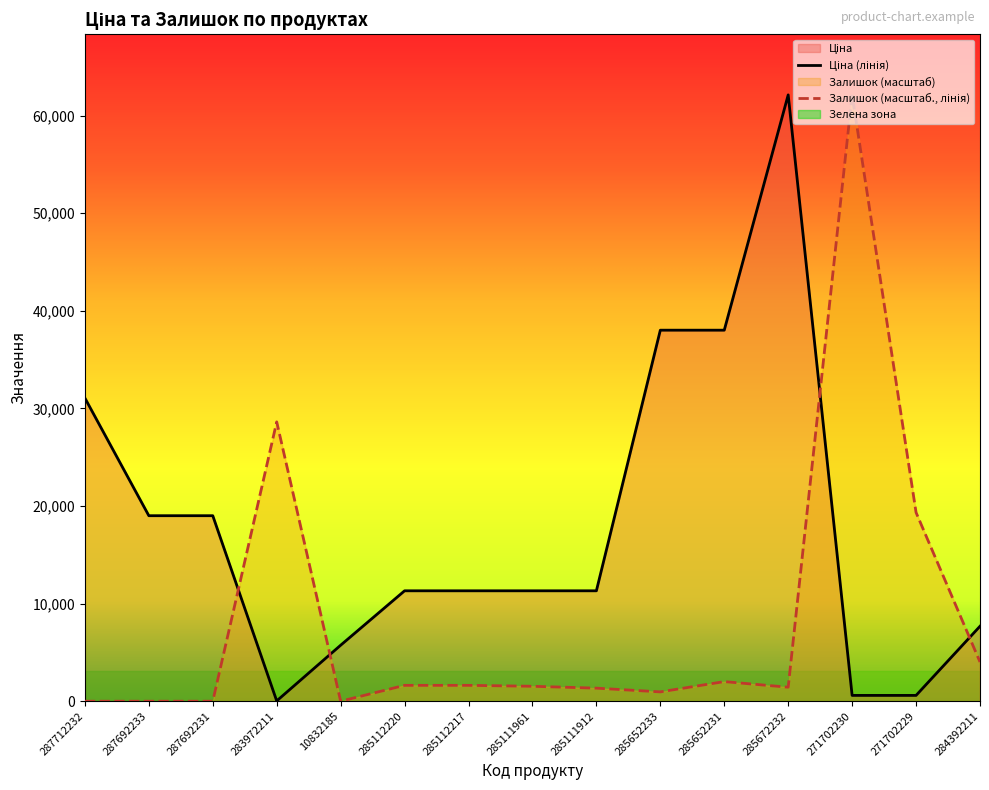

What is the difference between the highest and lowest values at 287692233?

19005.7